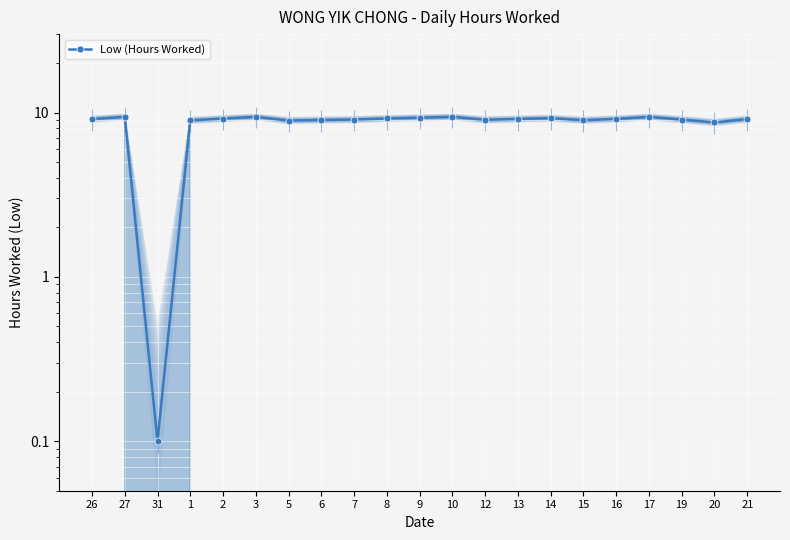

True or false: the data shows 9.4 at 10.

True